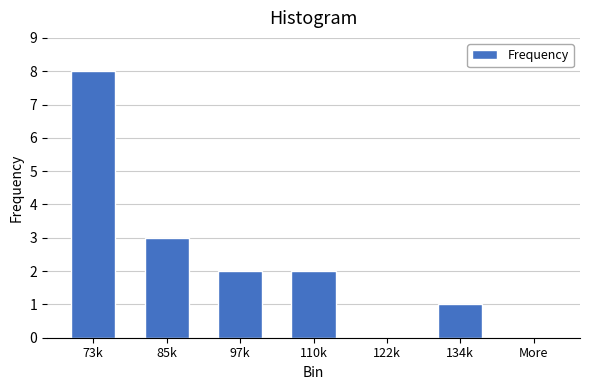

Reading right to left, what are all the values shown in this chart?

More=0	134k=1	122k=0	110k=2	97k=2	85k=3	73k=8